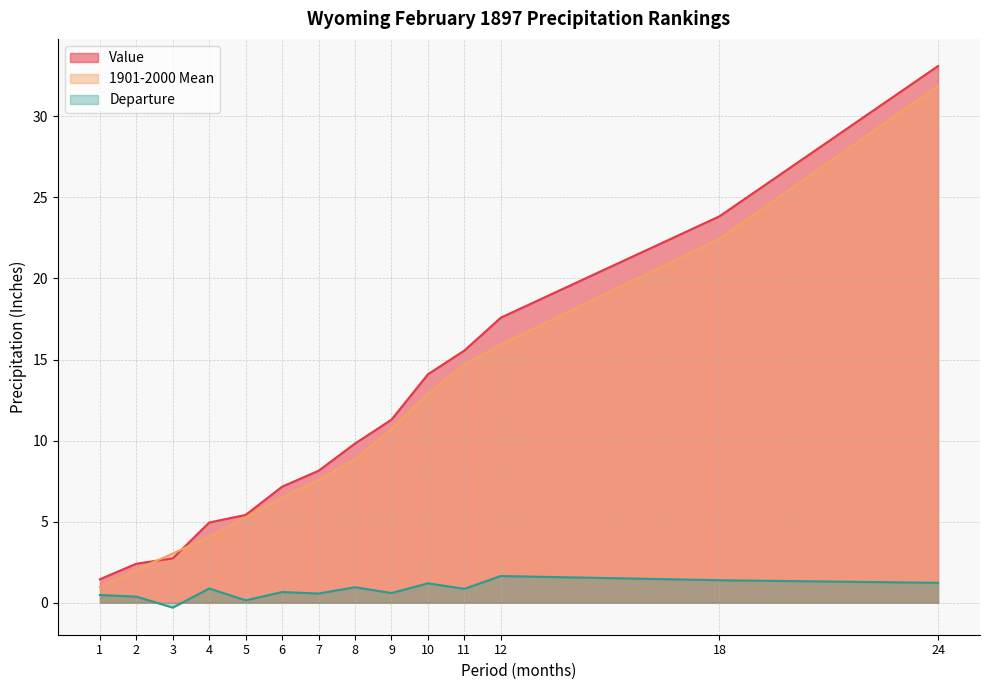

What is the sum of all Departure values?

10.7